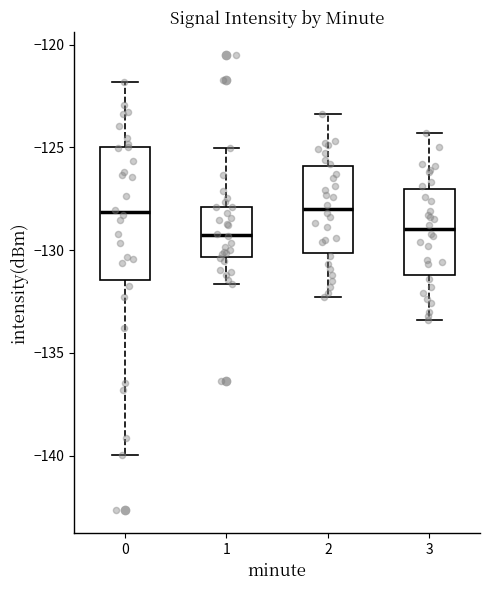

Which box is the tallest, from its lower edge to its upper edge?

0